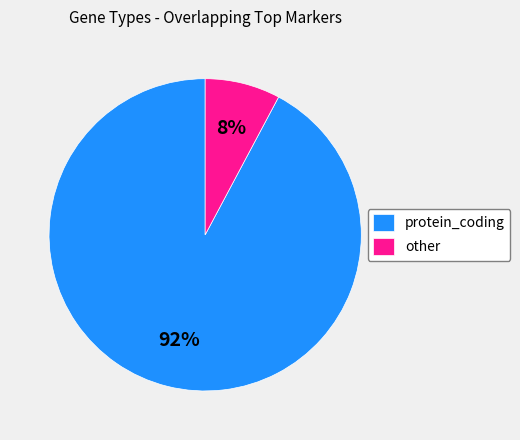

Combined, do other and protein_coding account for over 50%?

Yes